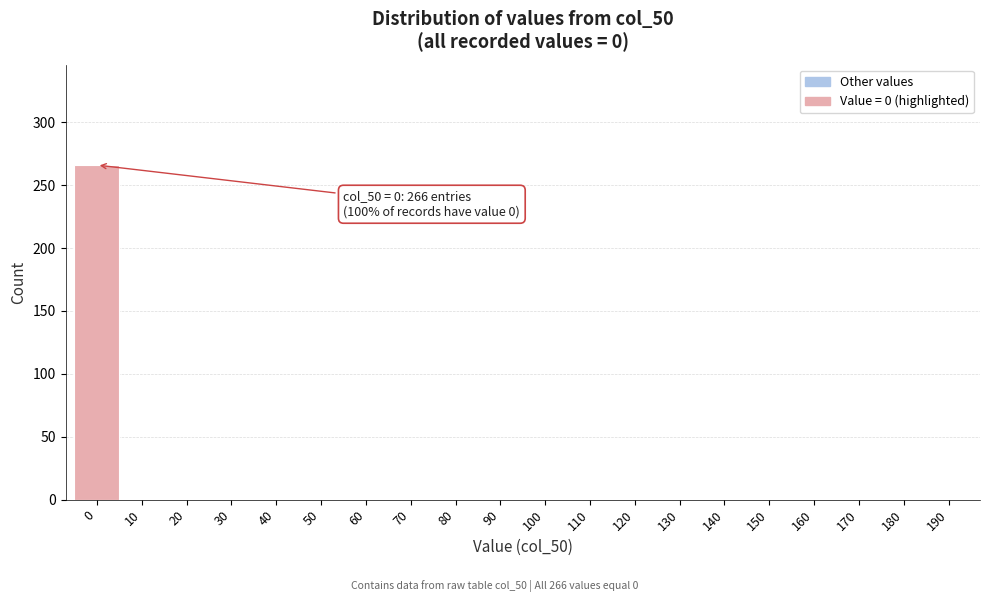

Reading right to left, extract all data points from this chart.

190=0	180=0	170=0	160=0	150=0	140=0	130=0	120=0	110=0	100=0	90=0	80=0	70=0	60=0	50=0	40=0	30=0	20=0	10=0	0=266